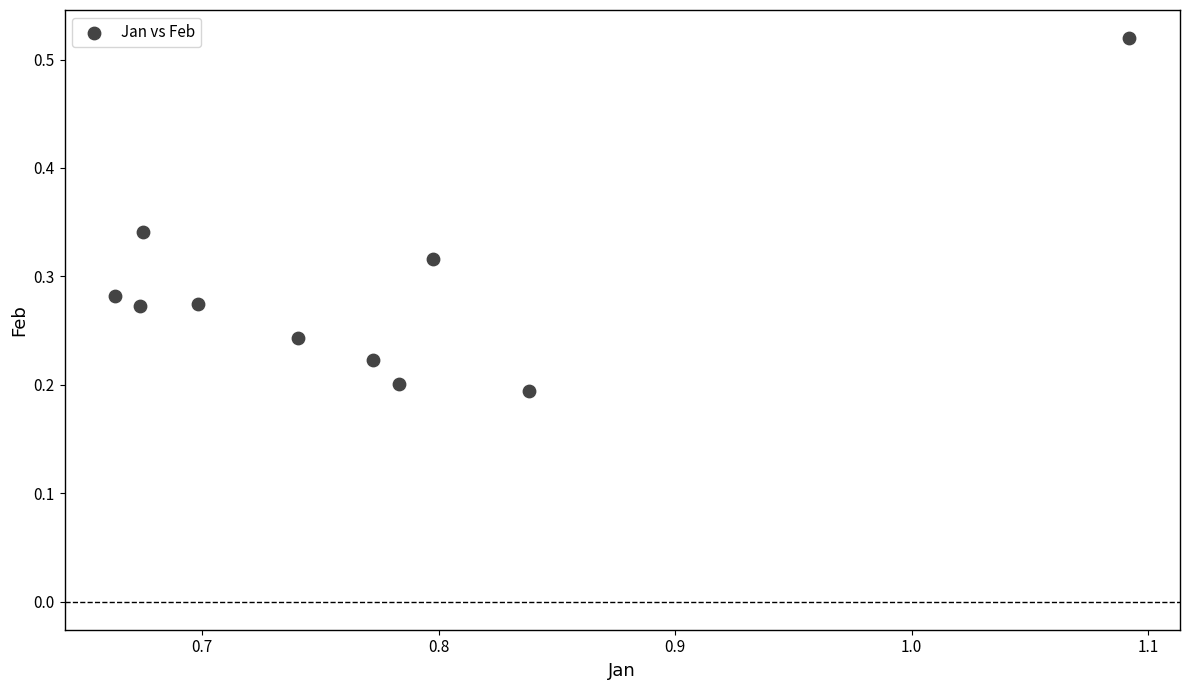

What is the average X value?

0.8